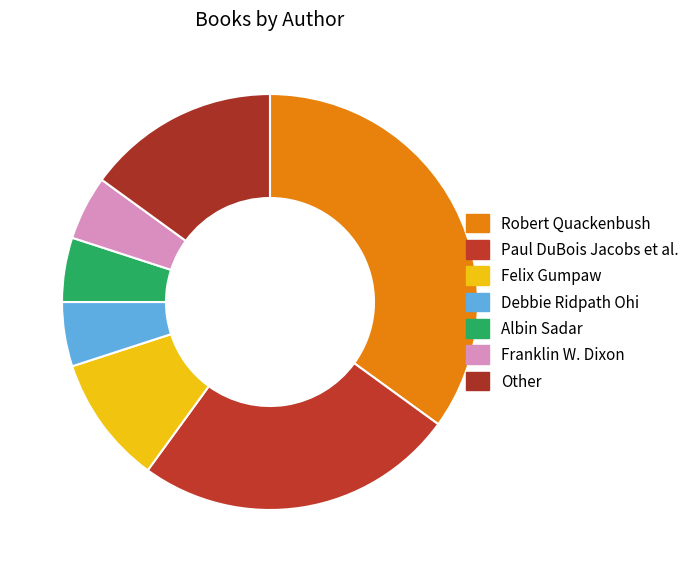

What is the smallest slice in the pie chart?

Debbie Ridpath Ohi (79970104)